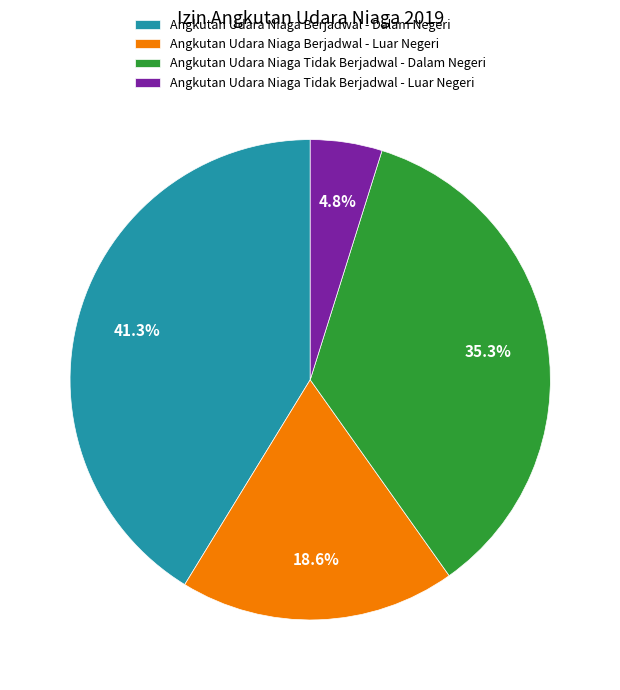

Which has a higher value, Angkutan Udara Niaga Tidak Berjadwal - Dalam Negeri or Angkutan Udara Niaga Berjadwal - Luar Negeri?

Angkutan Udara Niaga Tidak Berjadwal - Dalam Negeri